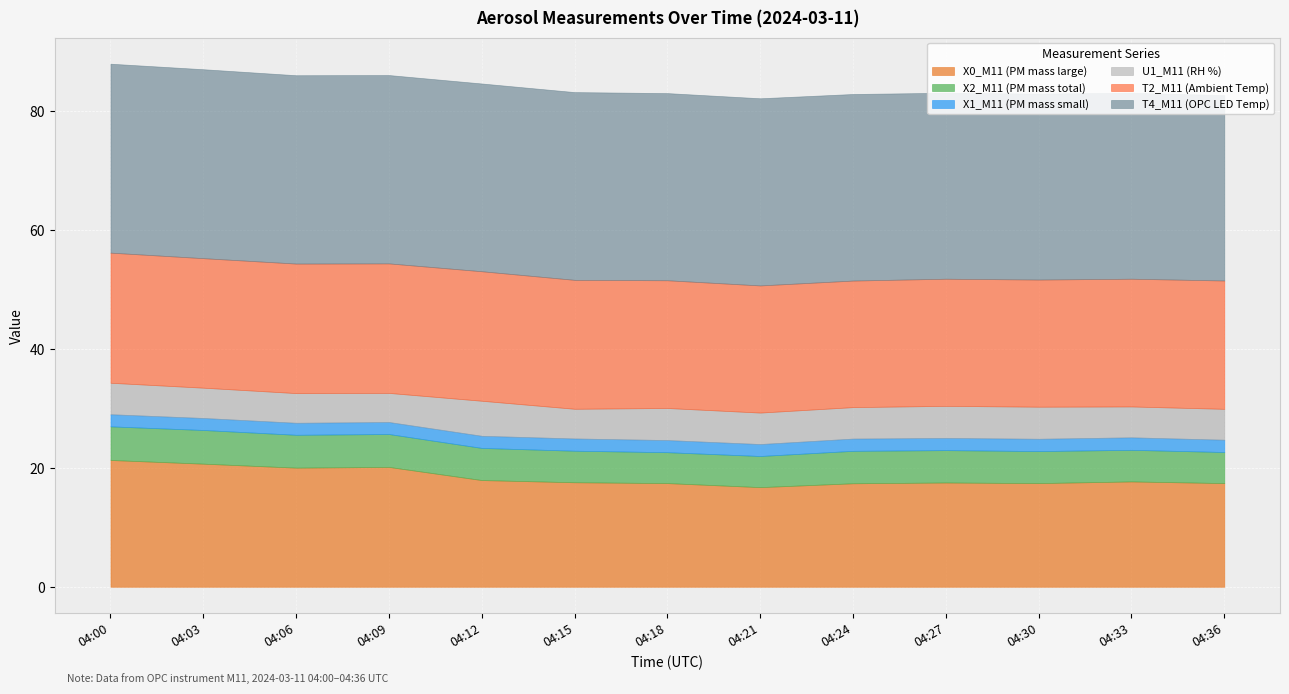

What is the value of the X2_M11 (PM mass total) point at the 7th from the left?

5.2